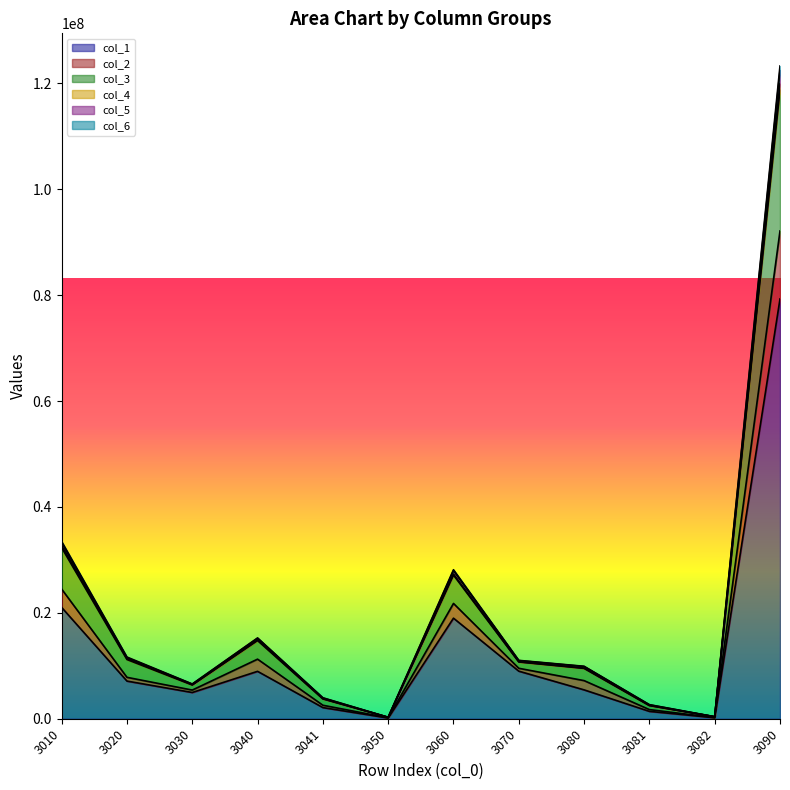

What is the value of the col_3 point at the 12th from the left?

119954395